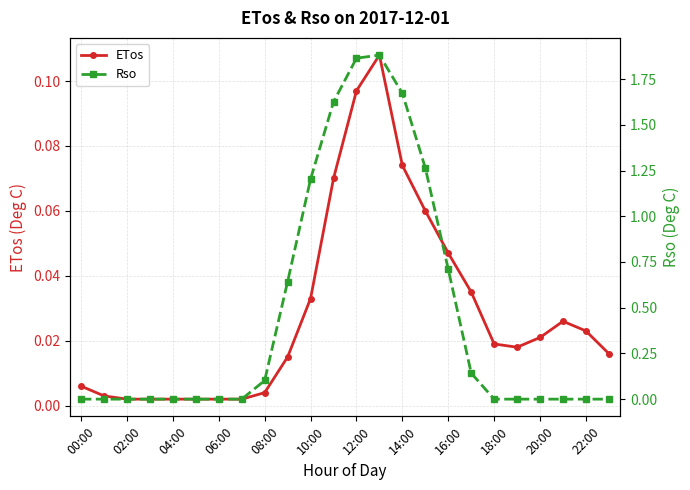

What is the value of the Rso point at the 18th from the left?

0.1